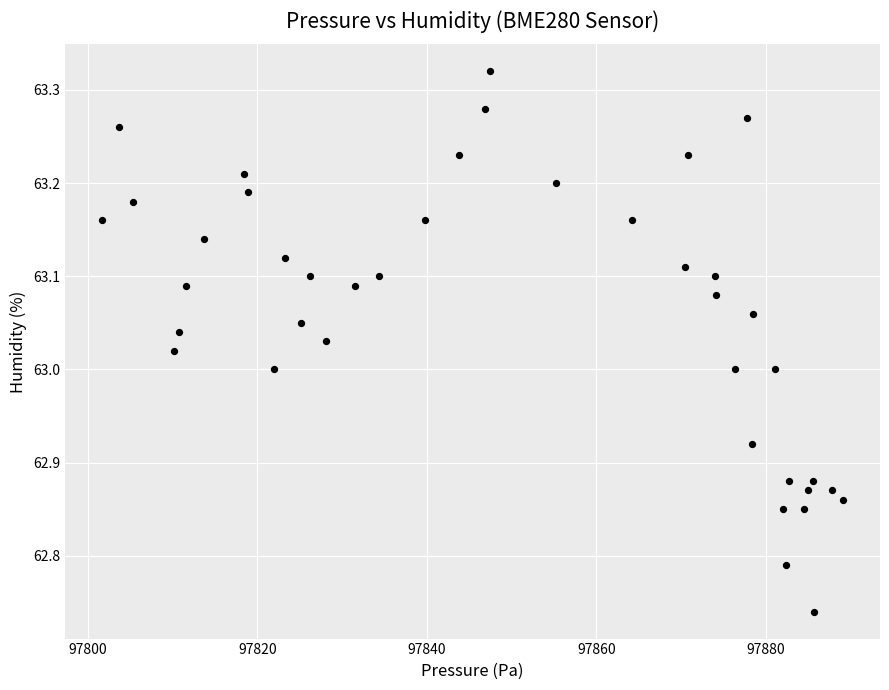

What is the range of Y values (max minus min)?

0.6